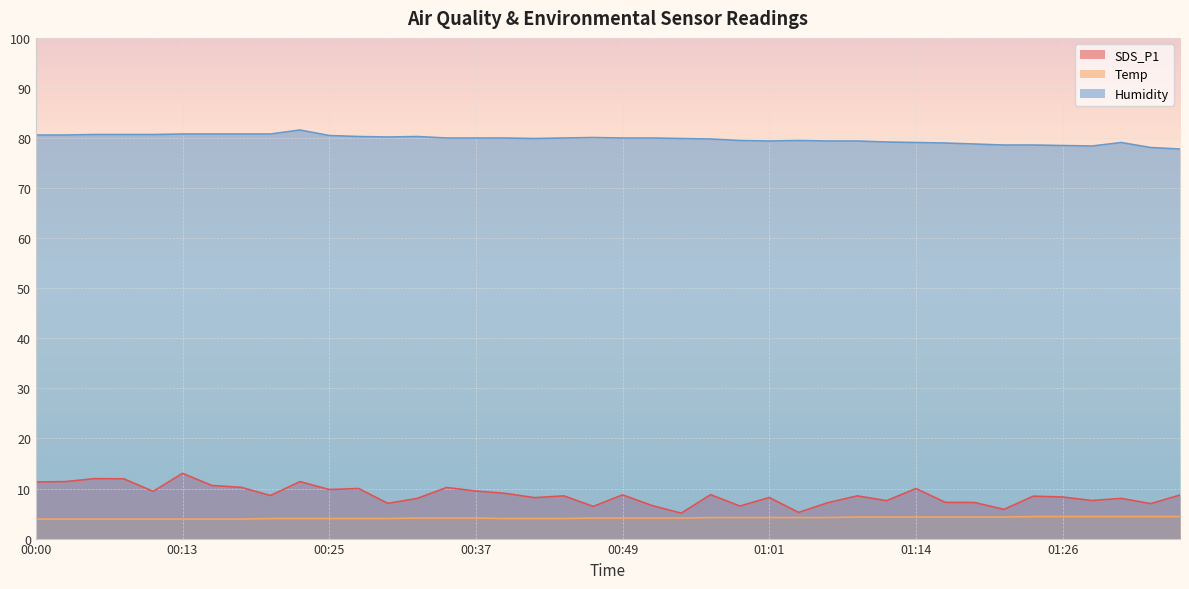

At which category is the sum across all series the highest?

00:13